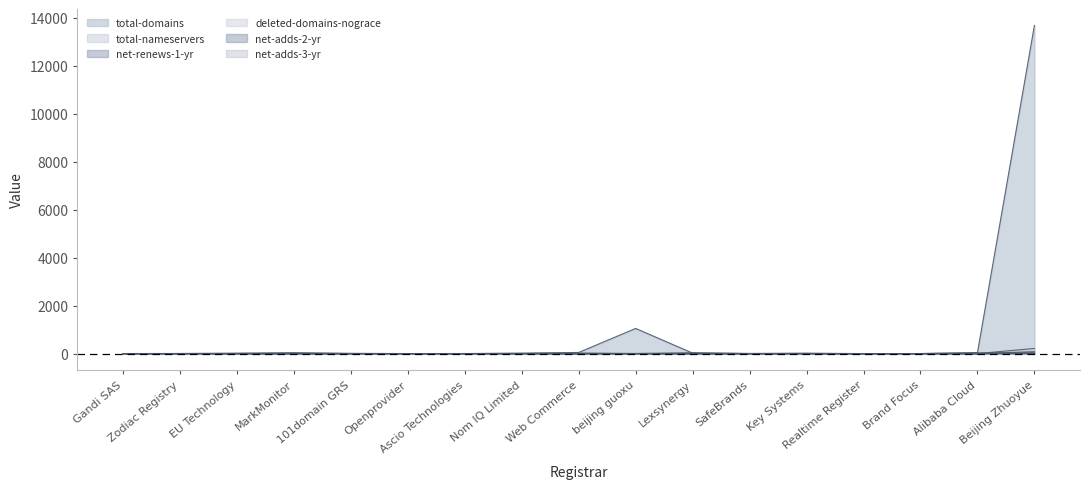

The net-renews-1-yr series shows 5 at Realtime Register. True or false?

False